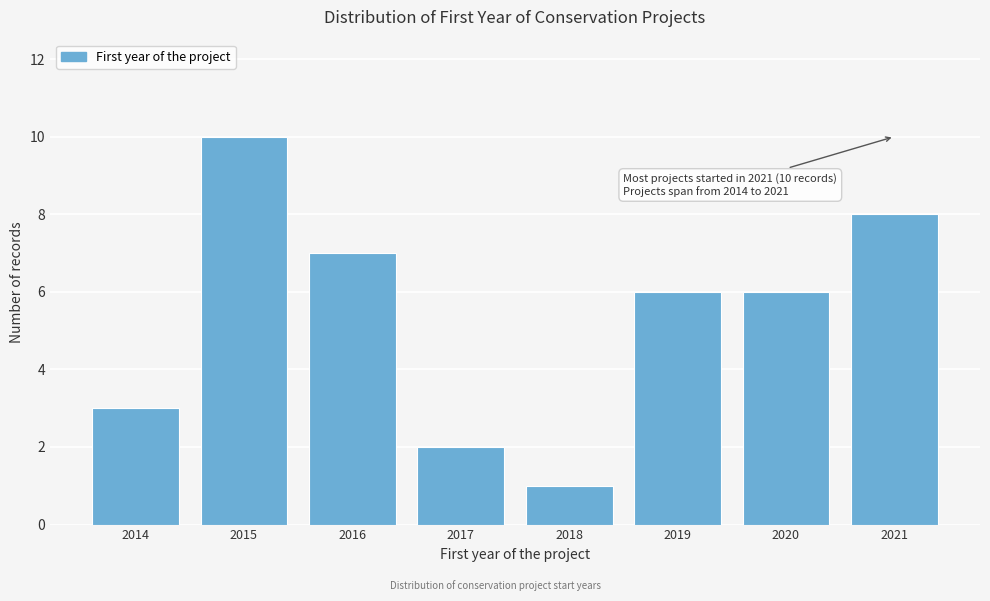

Reading right to left, what are all the values shown in this chart?

2021=8	2020=6	2019=6	2018=1	2017=2	2016=7	2015=10	2014=3